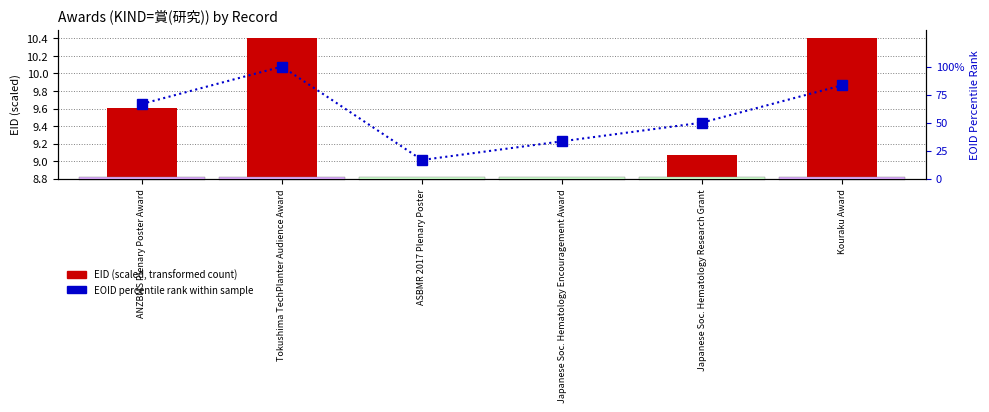

The EID (scaled) series shows 10.4 at Kouraku Award. True or false?

True